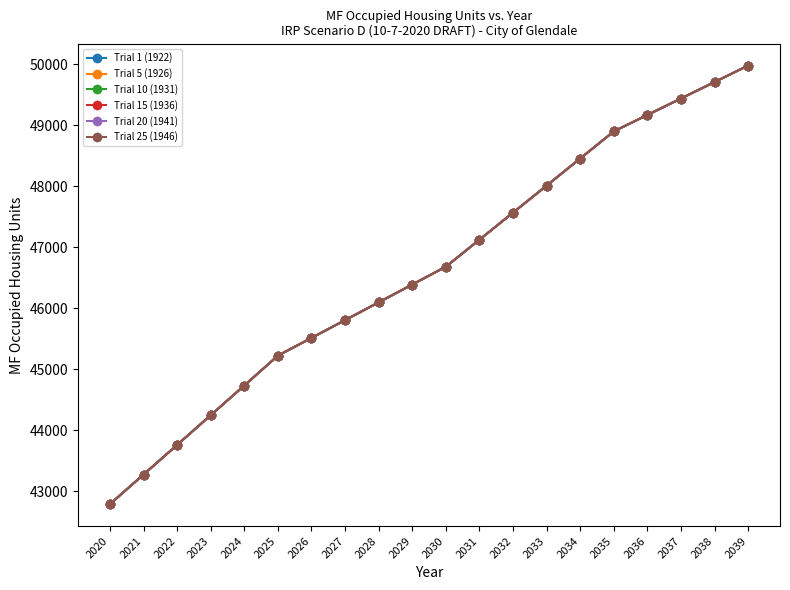

At which category is the sum across all series the highest?

2039